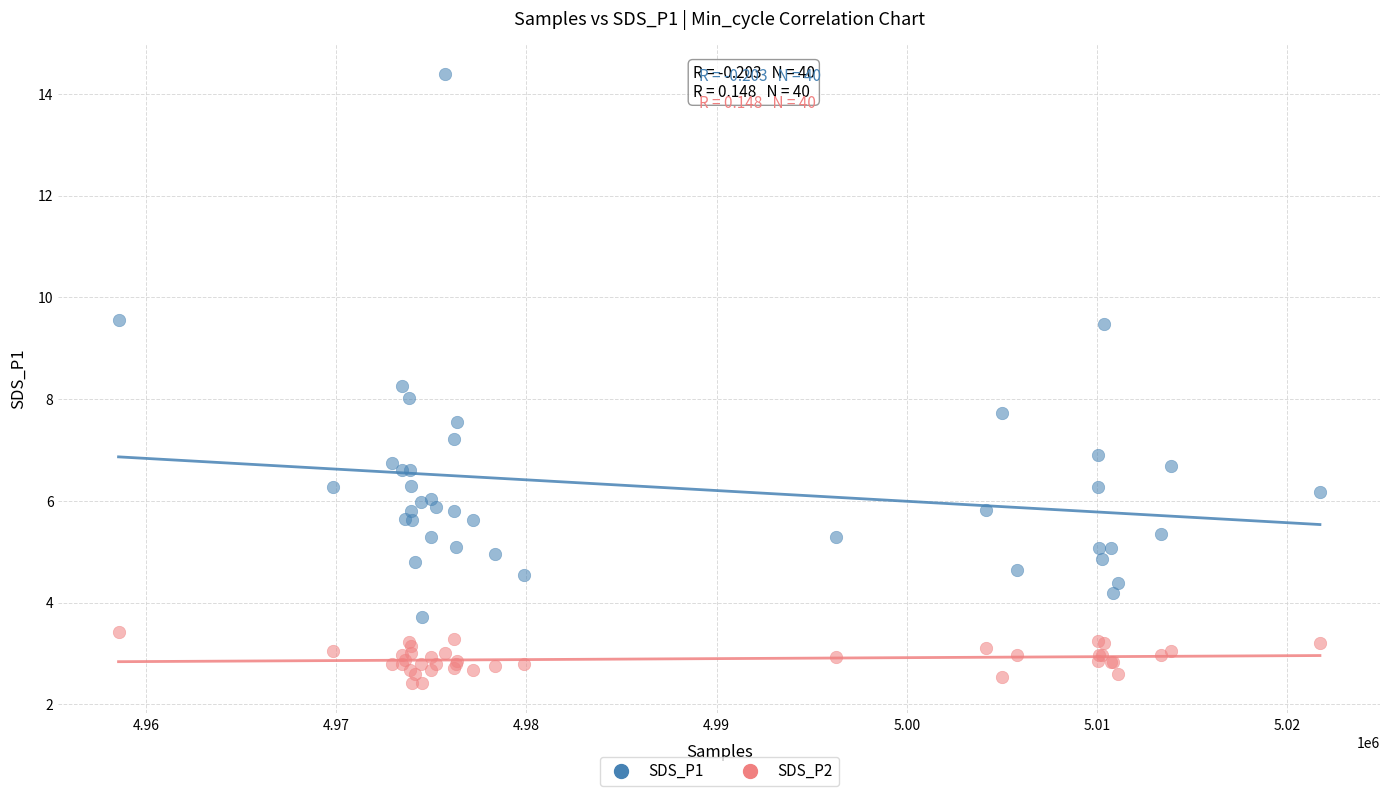

Which series has the widest spread of Y values?

SDS_P1